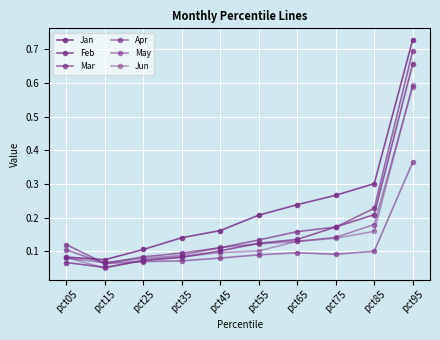

True or false: Mar has a value of 0.1 at pct45.

False